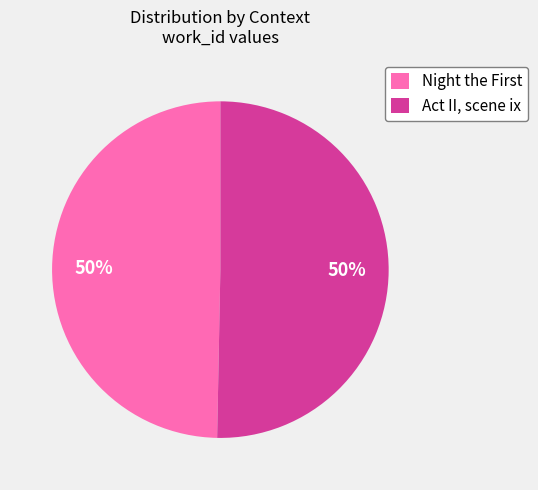

To the nearest percent, what is the average slice percentage?

50%